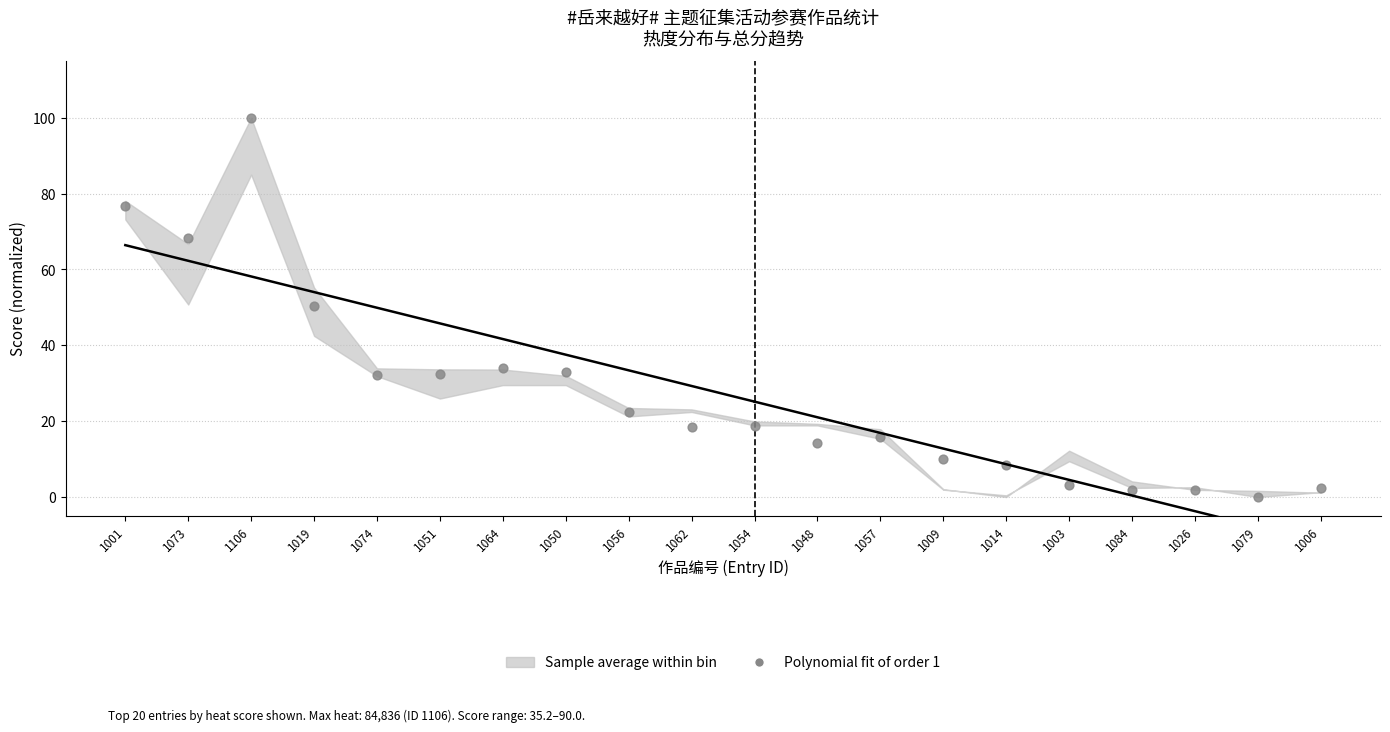

What is the range of Y values (max minus min)?

100.0